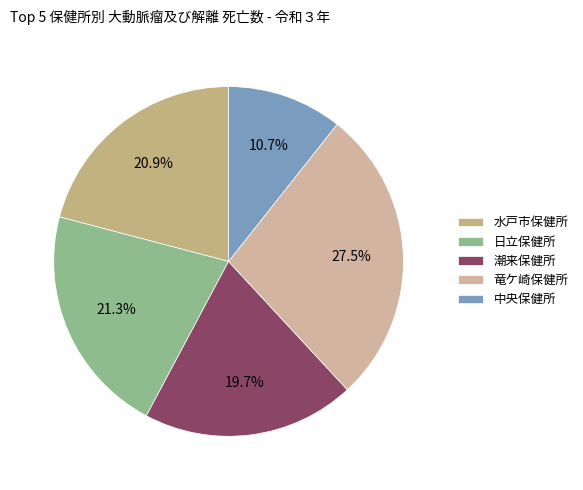

Is the sum of 潮来保健所 and 水戸市保健所 greater than half?

No